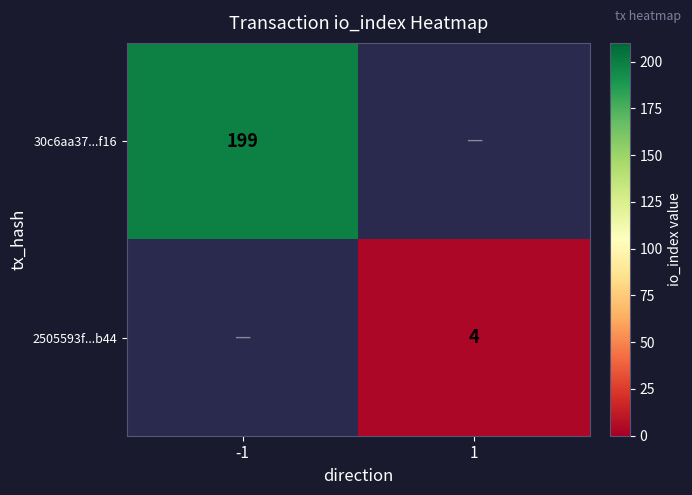

True or false: 2505593f...b44 has a value of 1.3 at 1.

False